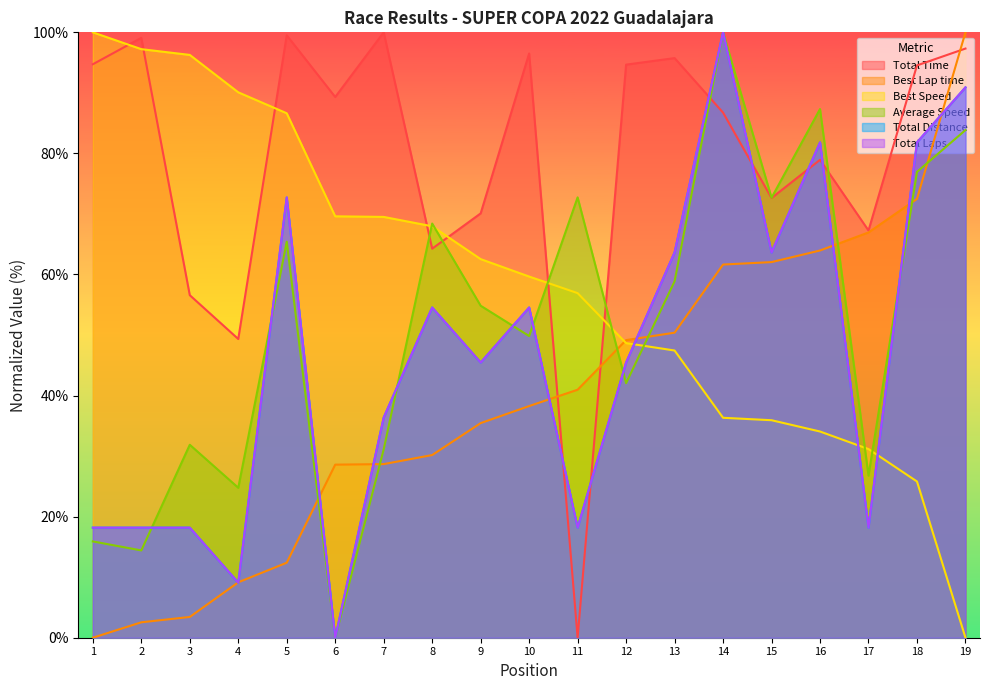

The Total Distance series shows 90.9 at 19. True or false?

True